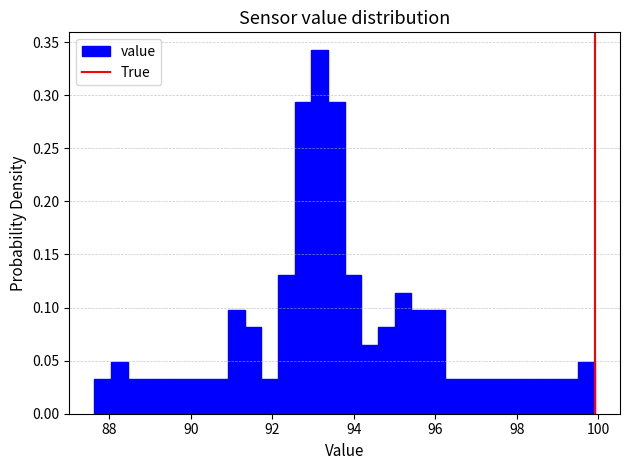

Read against the x-axis, roughly where is the centre of the tallest bar?

93.2